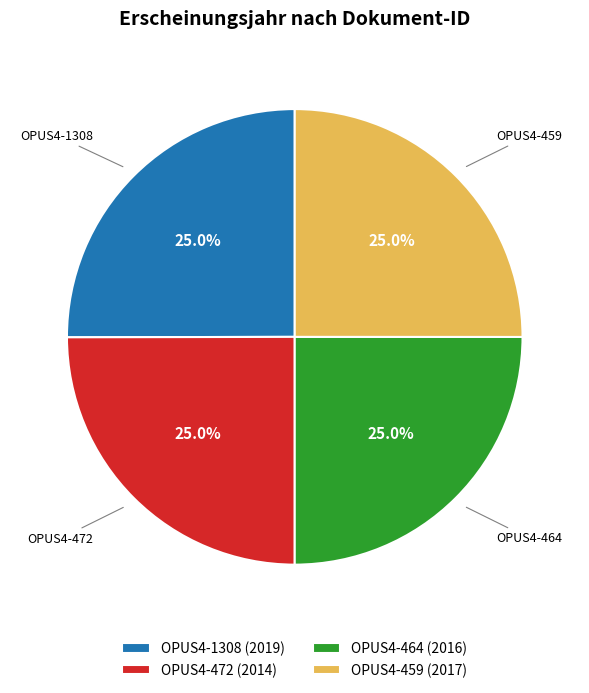

What percentage is NOT represented by OPUS4-464?

75.0%